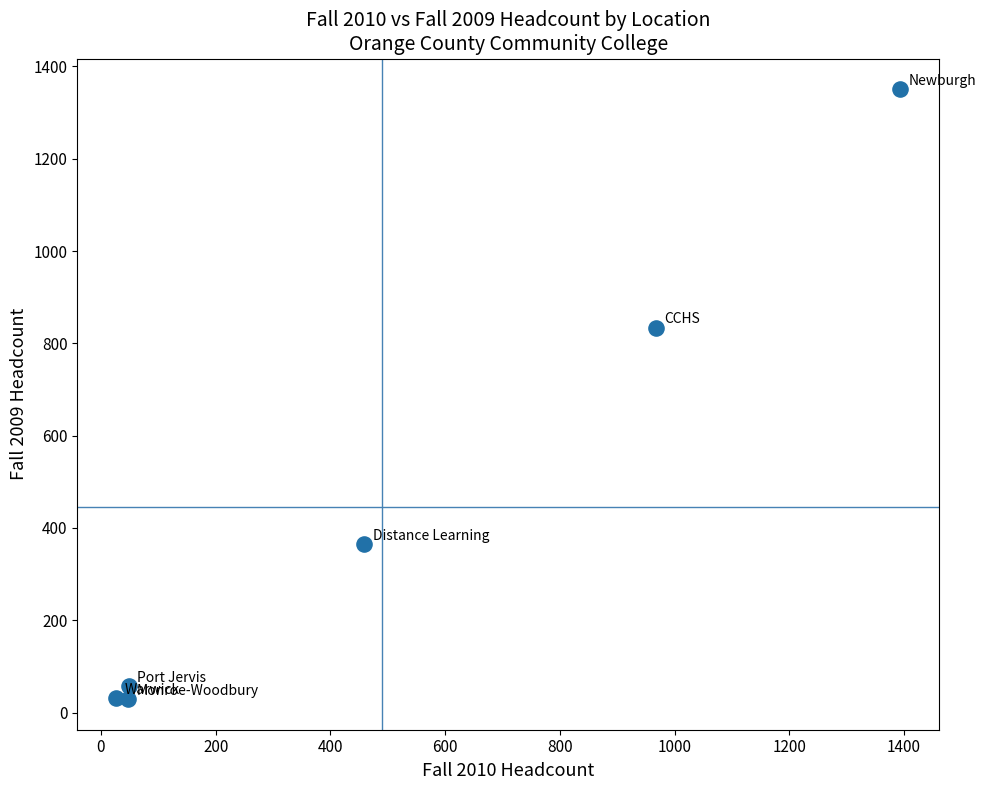

What is the range of X values (max minus min)?

1366